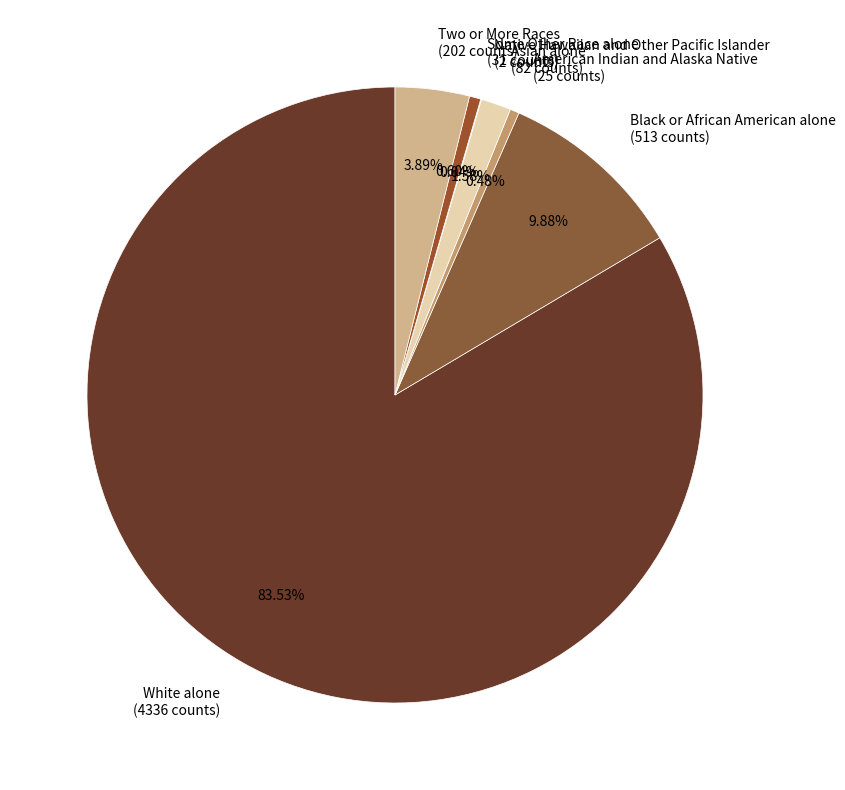

What is the total percentage of Some Other Race alone and American Indian and Alaska Native?

1.1%